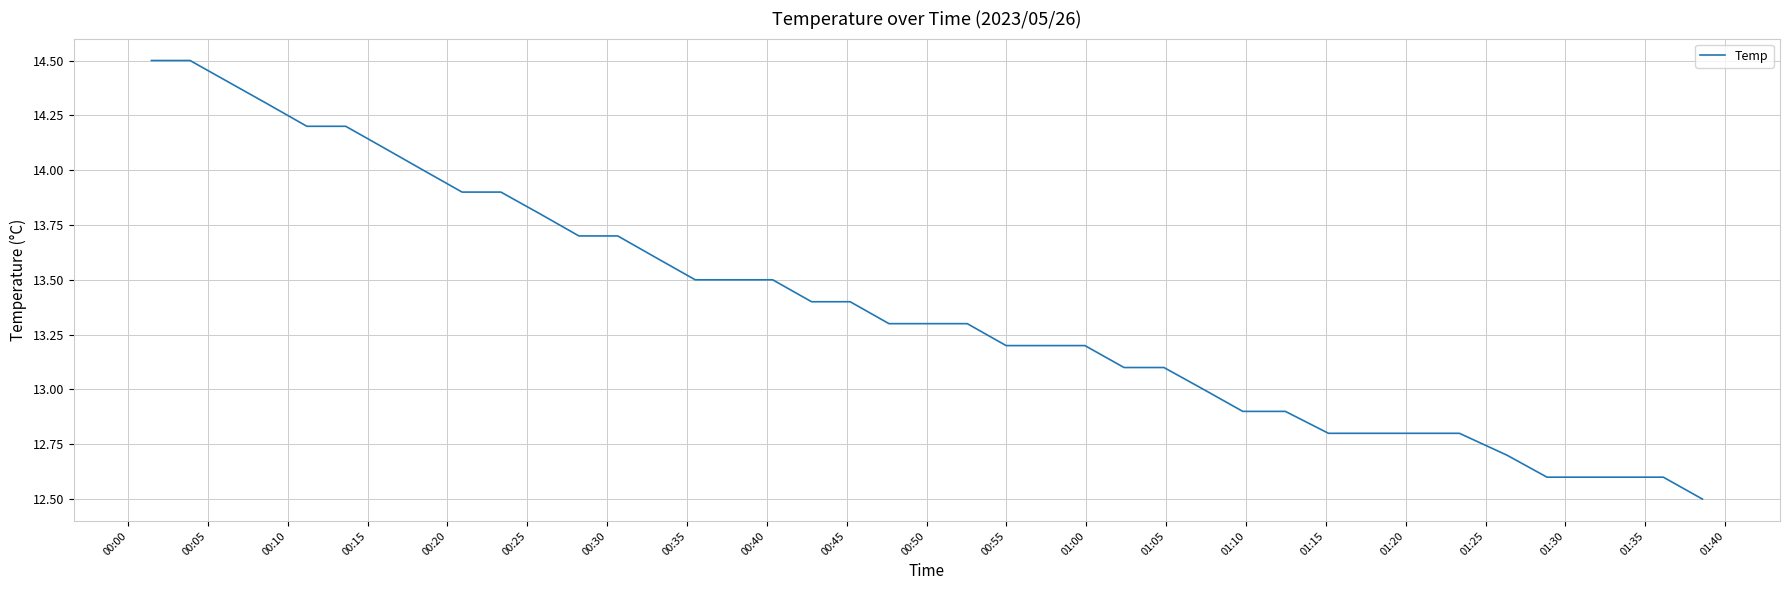

What is the difference between the maximum and minimum values?

2.0